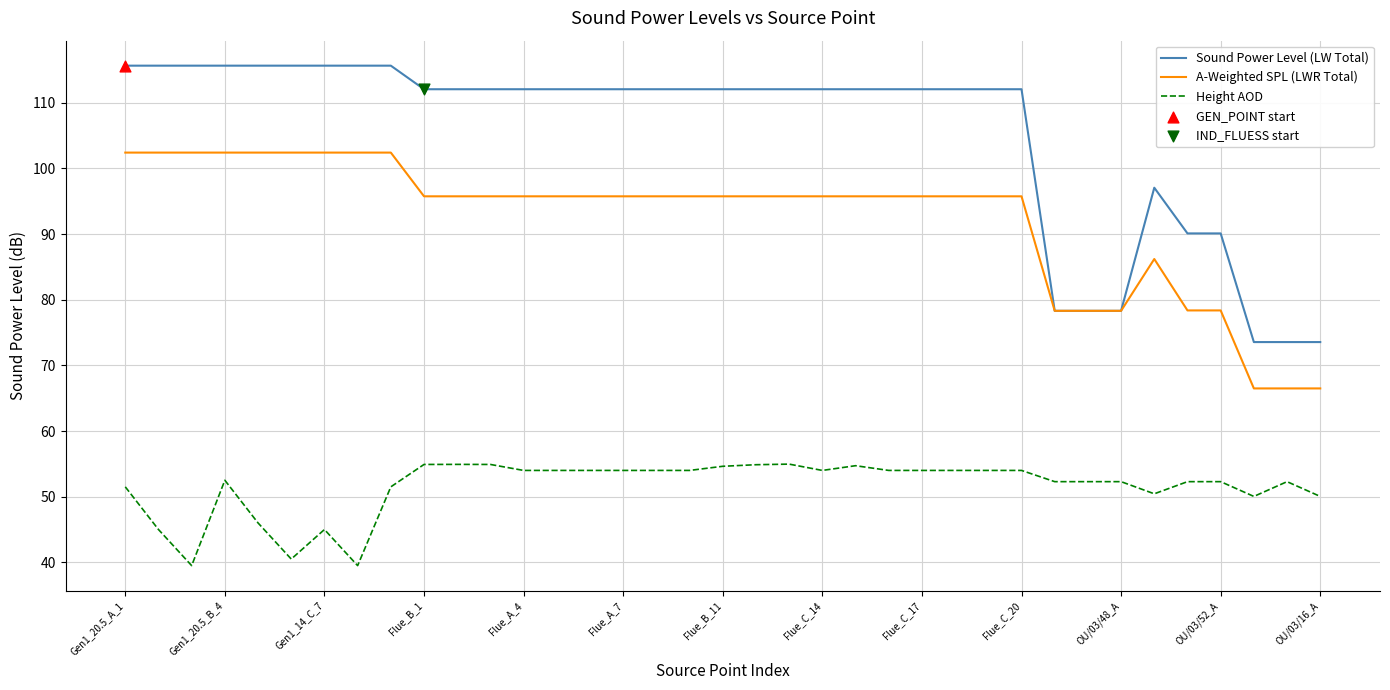

What is the highest value of the Height AOD series?

55.0